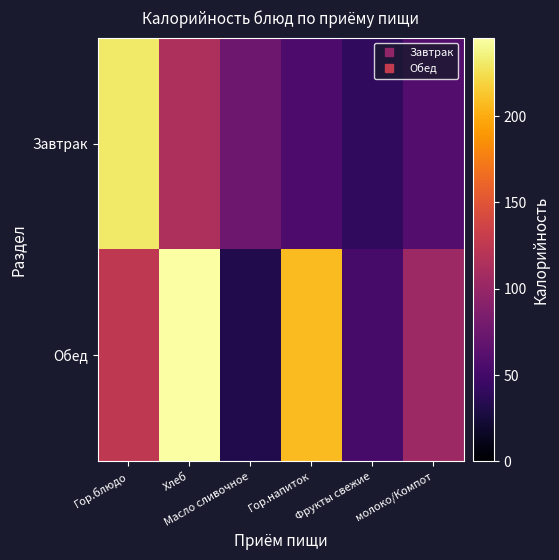

Reading left to right, transcribe all the data shown in this chart.

Завтрак: Гор.блюдо=231.0	Хлеб=113.5	Масло сливочное=74.8	Гор.напиток=56.0	Фрукты свежие=40.0	молоко/Компот=60.0
Обед: Гор.блюдо=125.0	Хлеб=245.4	Масло сливочное=32.6	Гор.напиток=208.0	Фрукты свежие=52.0	молоко/Компот=104.0